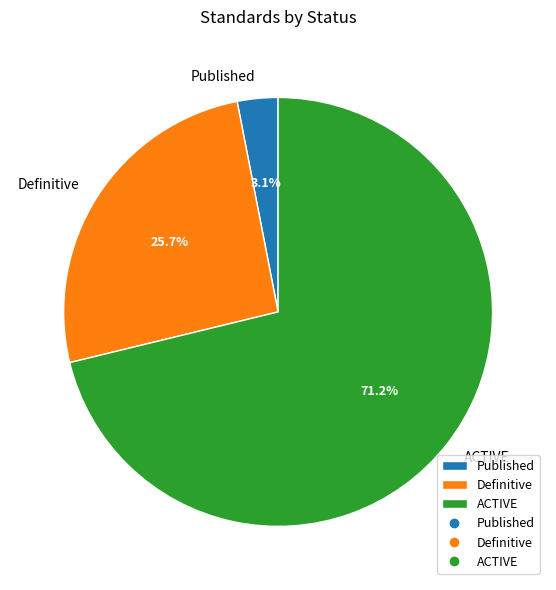

Which has a higher value, Published or Definitive?

Definitive